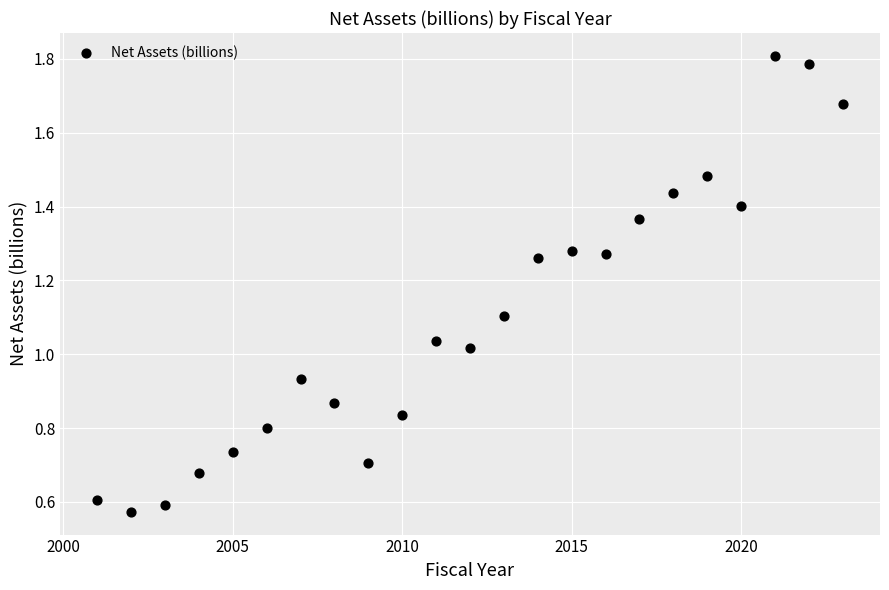

What is the range of X values (max minus min)?

22.0